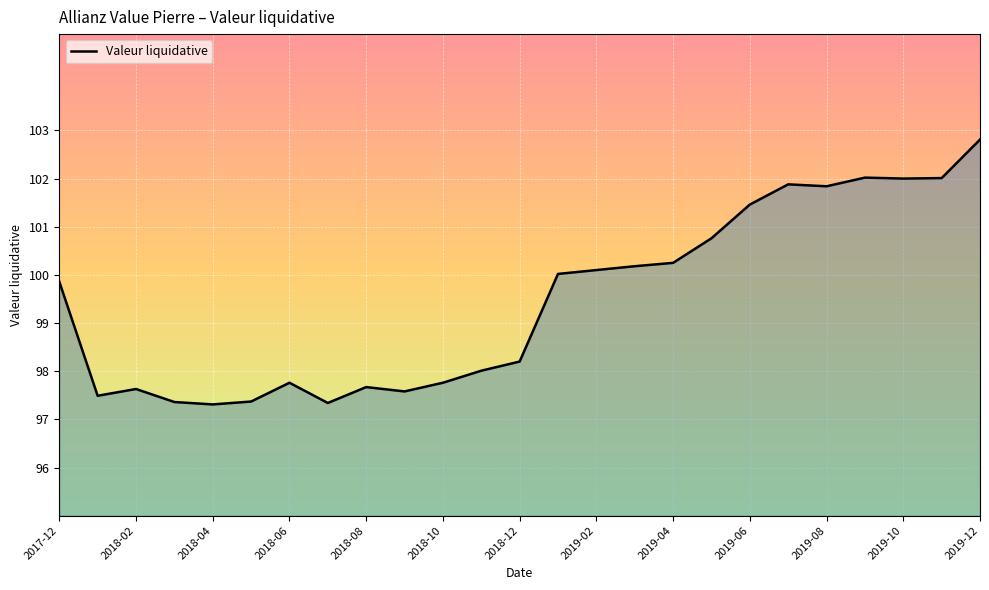

What is the smallest value displayed?

97.3